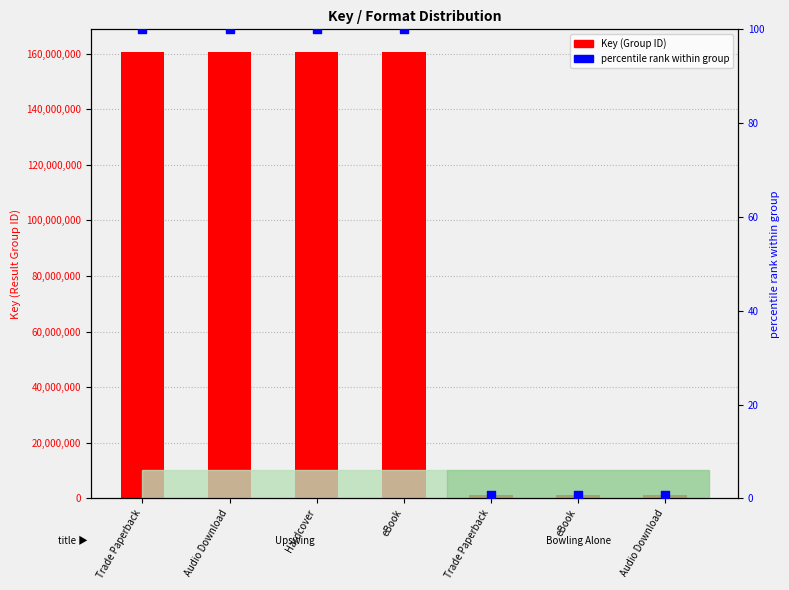

Which series reaches the maximum Y coordinate?

Key (Group ID)